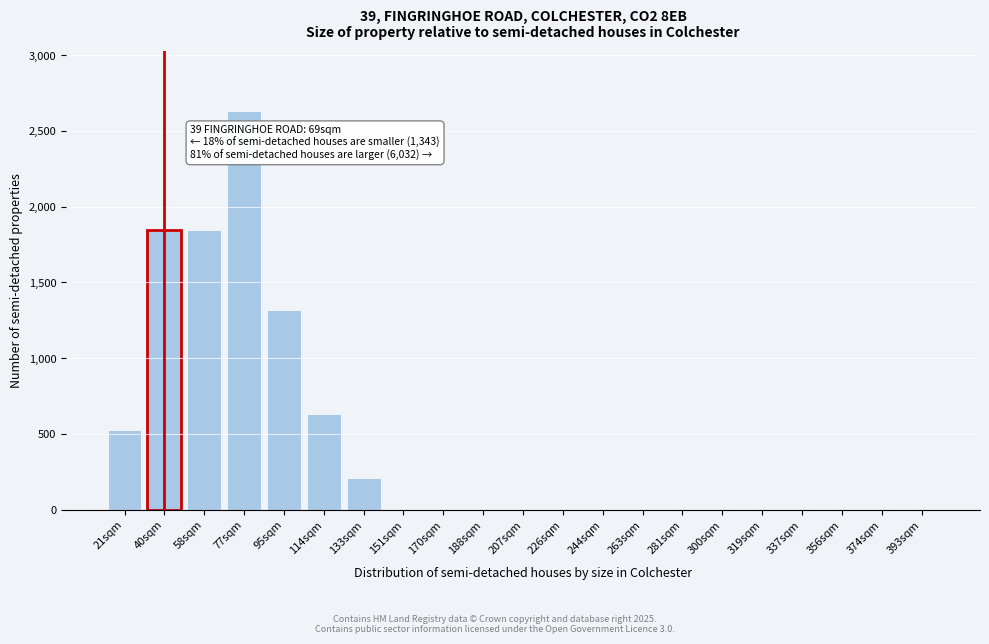

Reading right to left, extract all data points from this chart.

393sqm=0	374sqm=0	356sqm=0	337sqm=0	319sqm=0	300sqm=0	281sqm=0	263sqm=0	244sqm=0	226sqm=0	207sqm=0	188sqm=0	170sqm=0	151sqm=0	133sqm=211	114sqm=634	95sqm=1316	77sqm=2635	58sqm=1843	40sqm=1843	21sqm=527